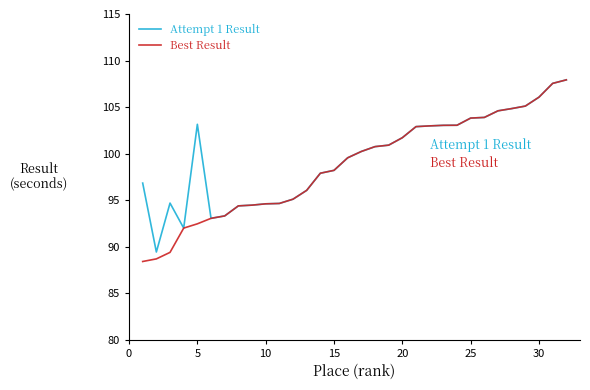

Which series has the largest range (max minus min)?

Best Result